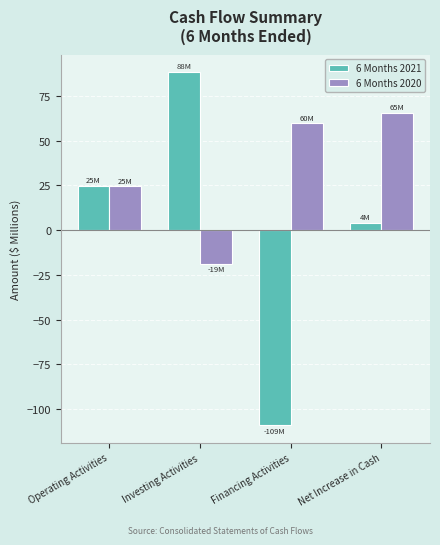

Which series changed the most between Operating Activities and Investing Activities?

6 Months 2021